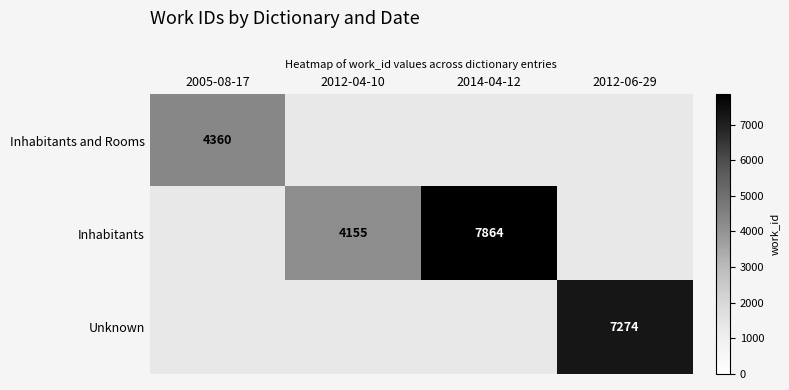

The Inhabitants series shows 7864 at 2014-04-12. True or false?

True